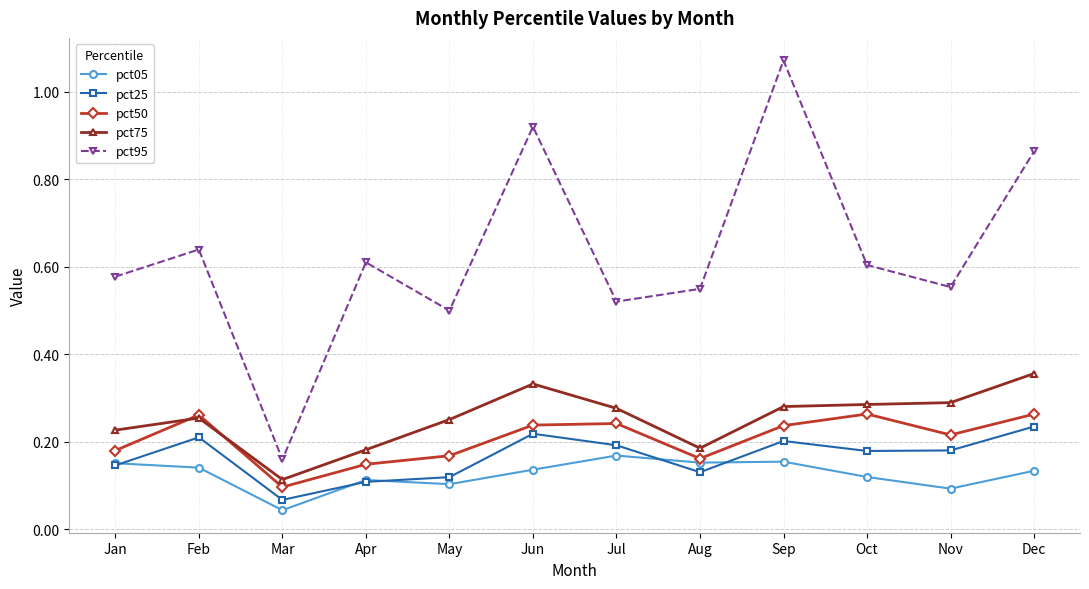

Does the chart have visible grid lines?

Yes